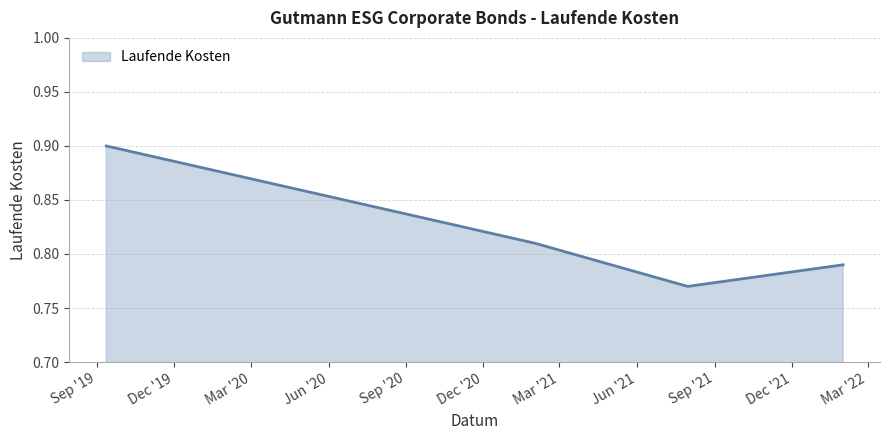

What is the sum of all values?

3.3